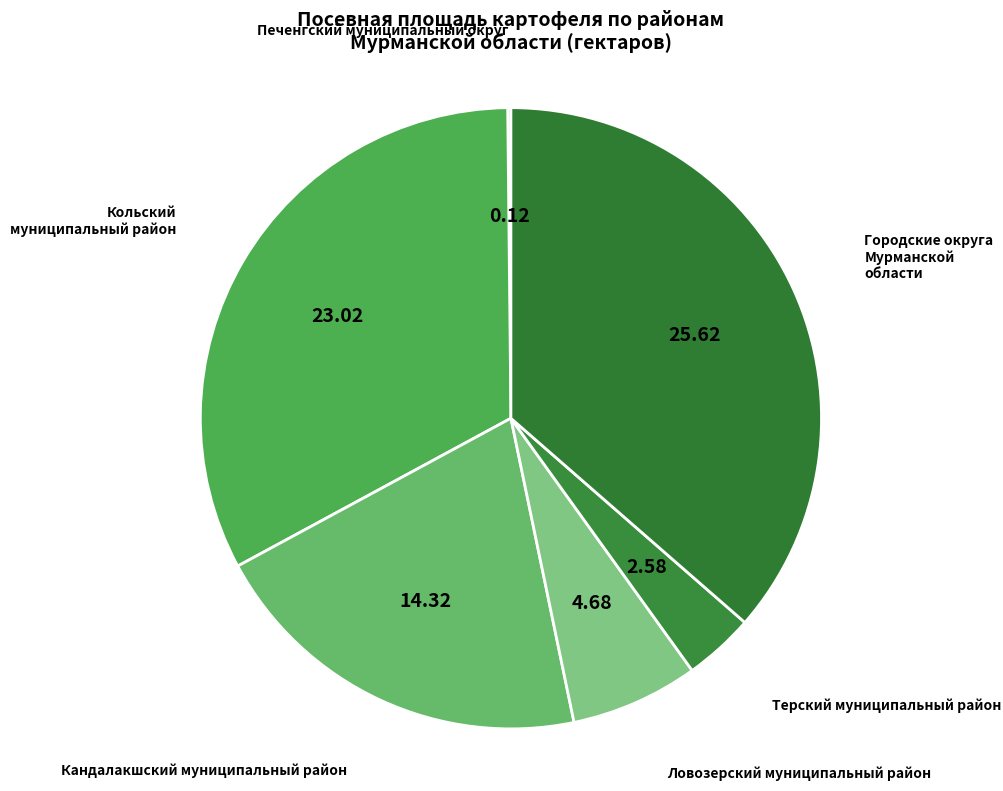

What is the smallest slice in the pie chart?

Печенгский муниципальный округ